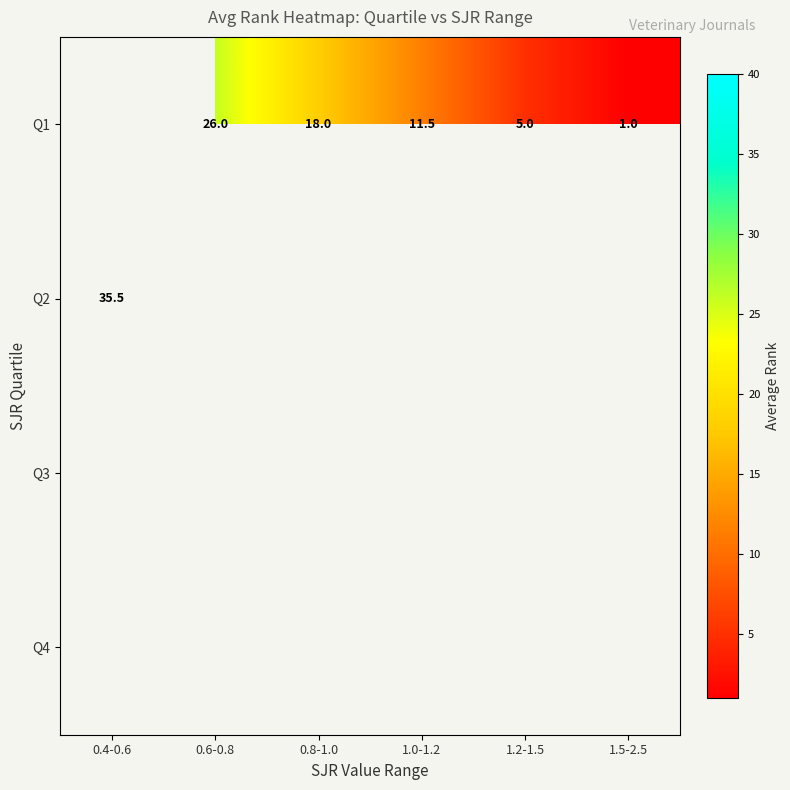

Is it true that Q1 equals 18.0 at 0.8-1.0?

True